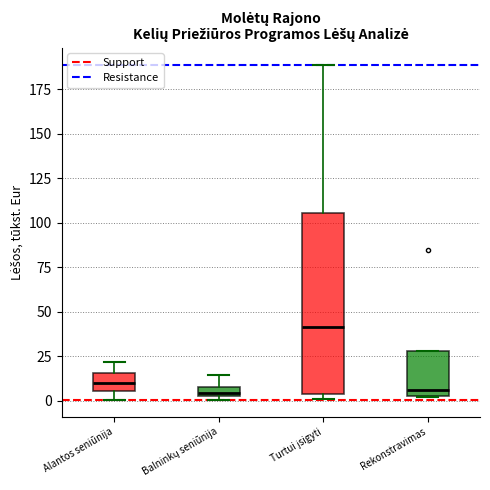

Comparing the boxes themselves (not the whiskers), which one is the tallest?

Turtui įsigyti